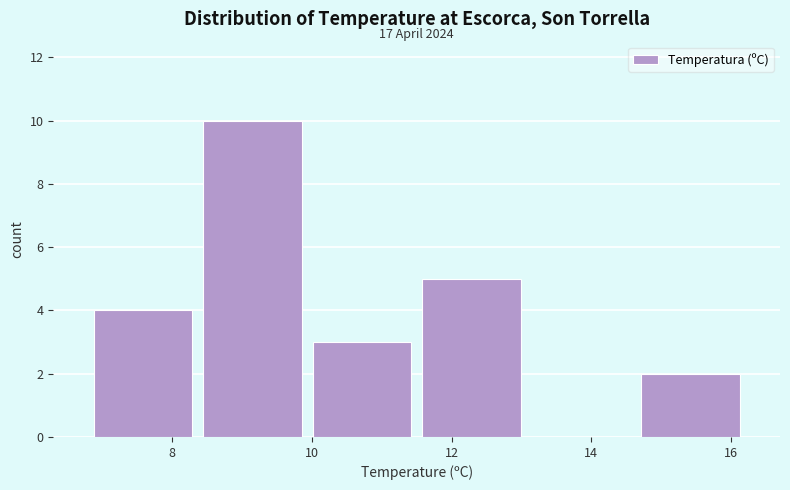

Over which range of the x-axis is the bar tallest?

8.4 to 10.0